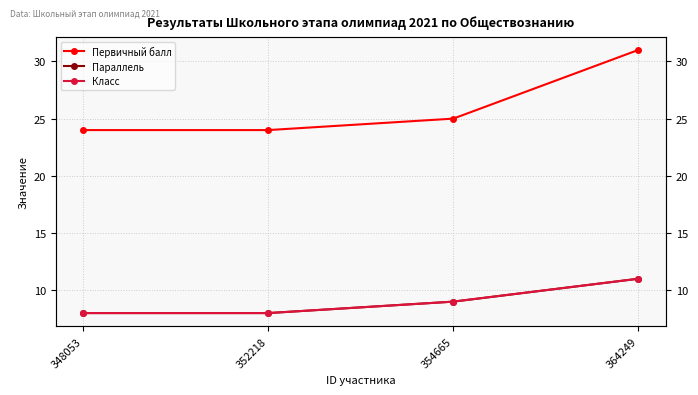

Is this an area chart (filled region under the line)?

No